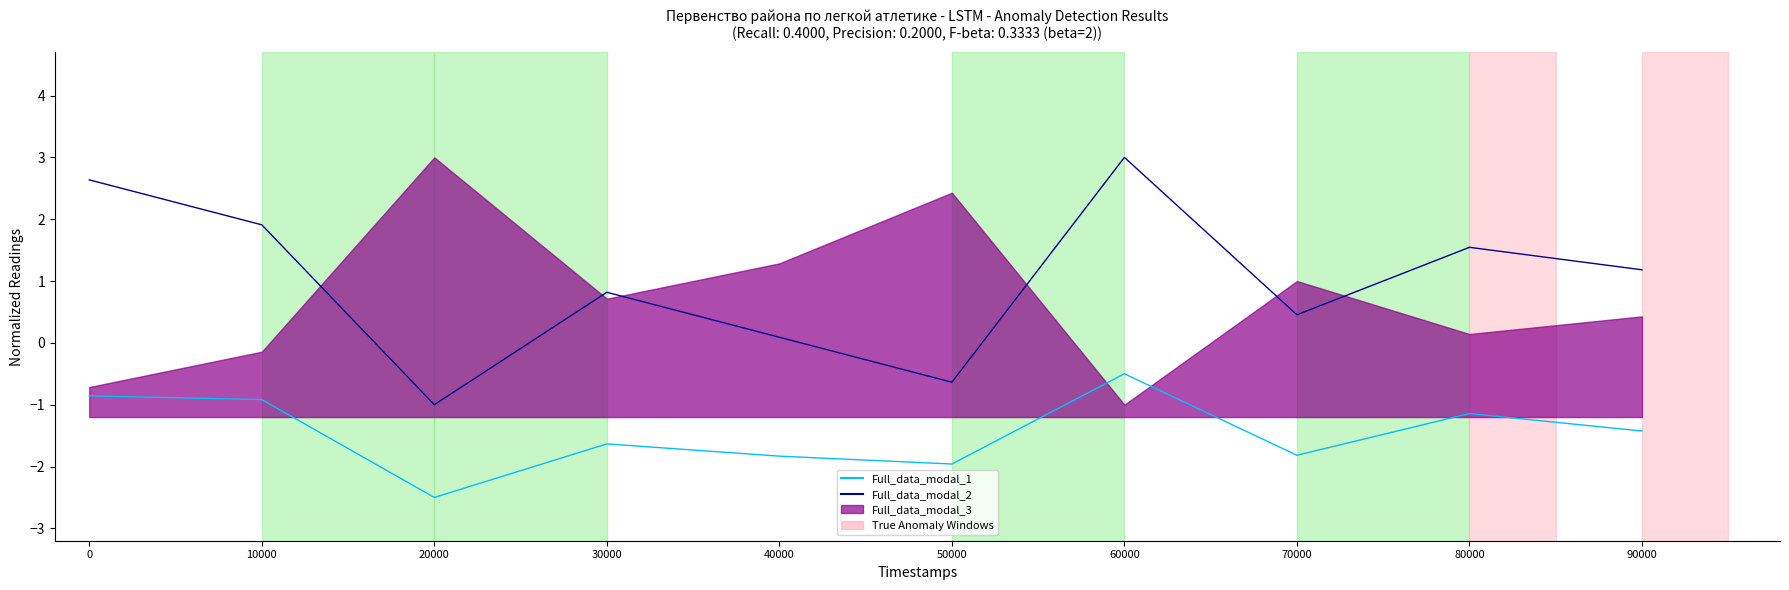

Where is the first local minimum for Full_data_modal_2?

20000